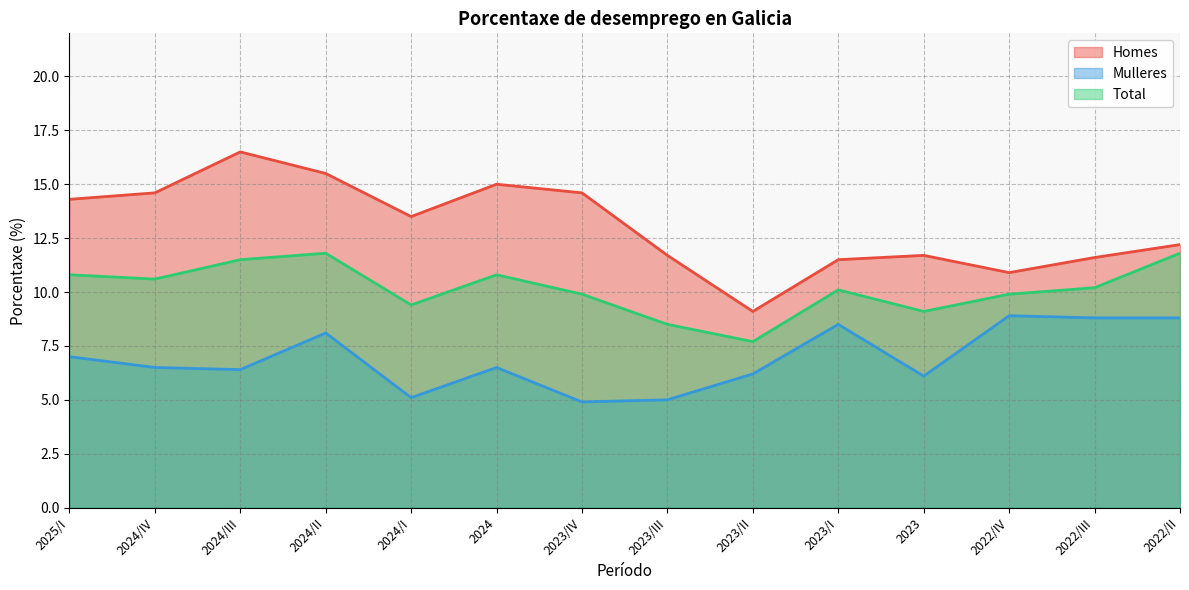

At 2023/II, list the series in order from largest to smallest.

Homes, Total, Mulleres